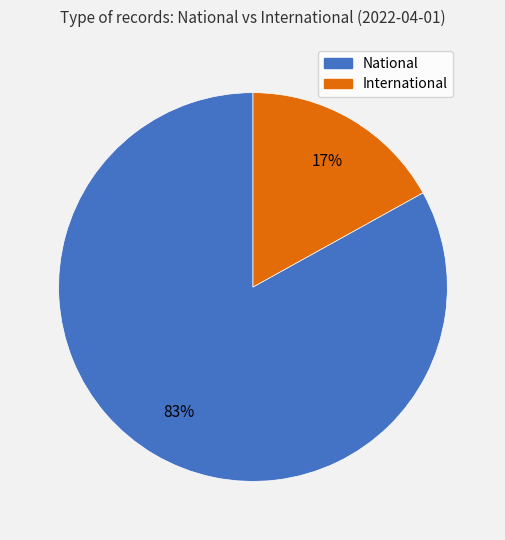

Is there a majority slice in this chart?

Yes